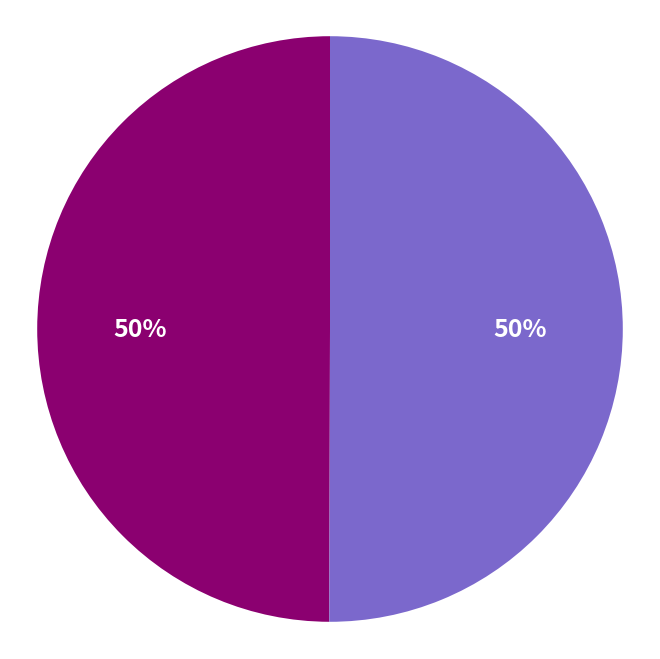

To the nearest percent, what is the average slice percentage?

50%